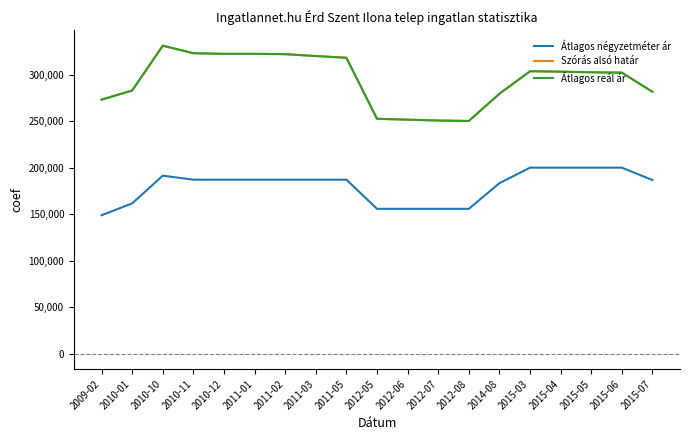

Does the chart display data point markers on the line(s)?

No